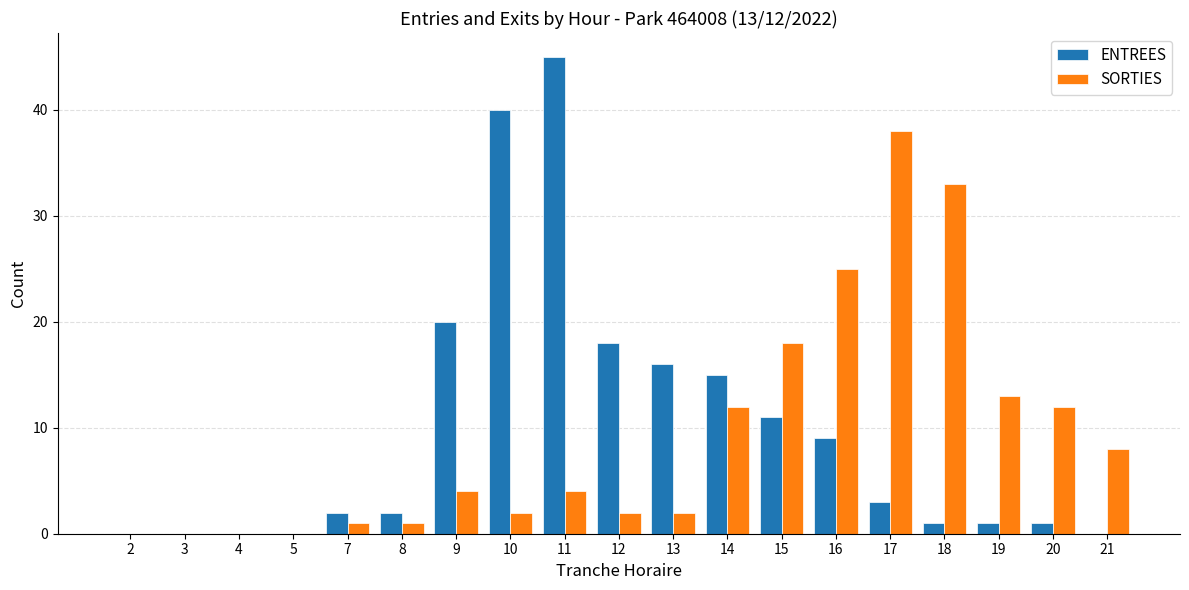

At which label is SORTIES closest to 19?

15